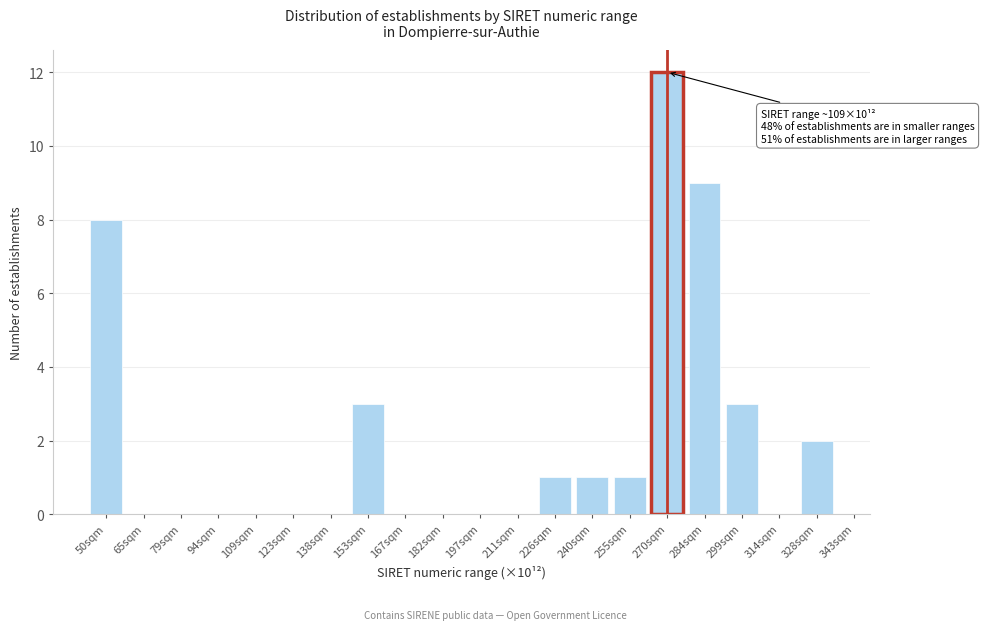

Reading right to left, transcribe all the data shown in this chart.

328sqm=2	314sqm=0	299sqm=3	284sqm=9	270sqm=12	255sqm=1	240sqm=1	226sqm=1	211sqm=0	197sqm=0	182sqm=0	167sqm=0	153sqm=3	138sqm=0	123sqm=0	109sqm=0	94sqm=0	79sqm=0	65sqm=0	50sqm=8